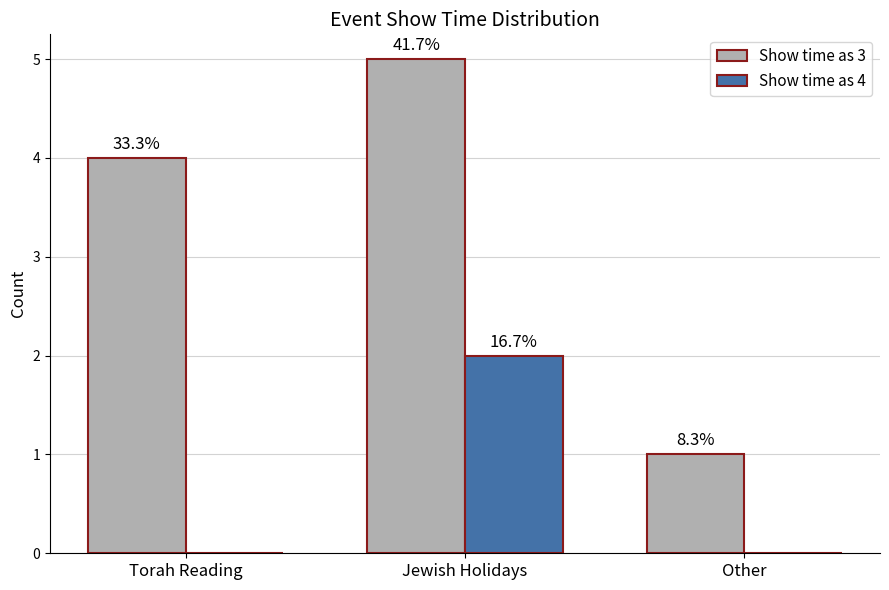

Which series has the widest spread of values?

Show time as 3